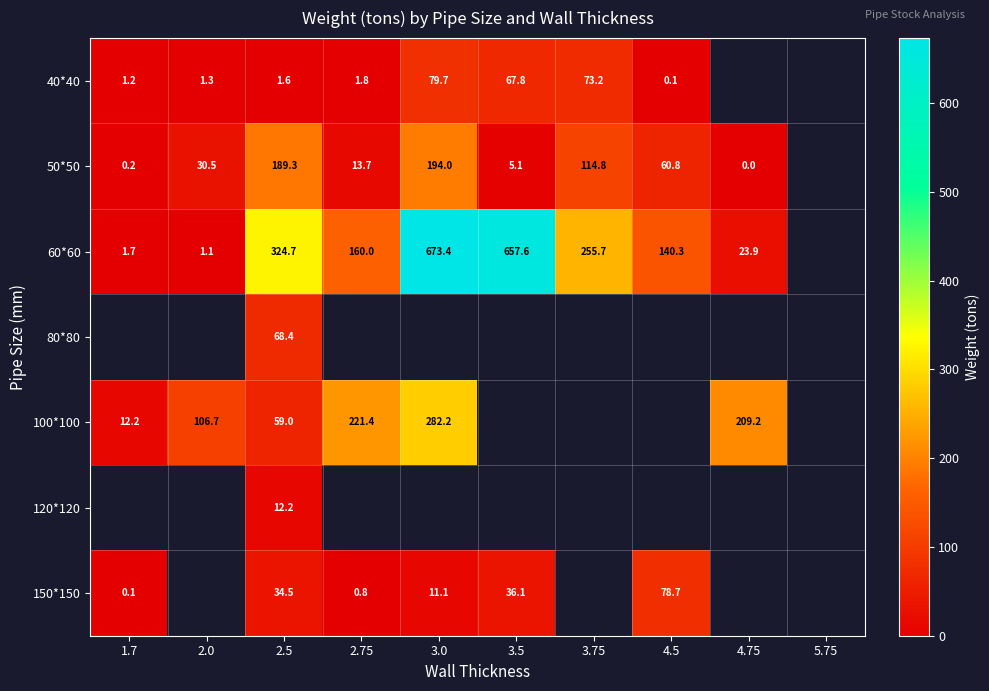

Where does the 150*150 series first go above 36?

3.5